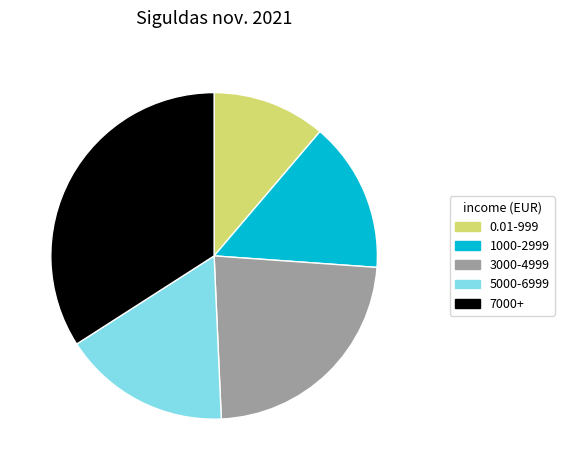

Is there a majority slice in this chart?

No